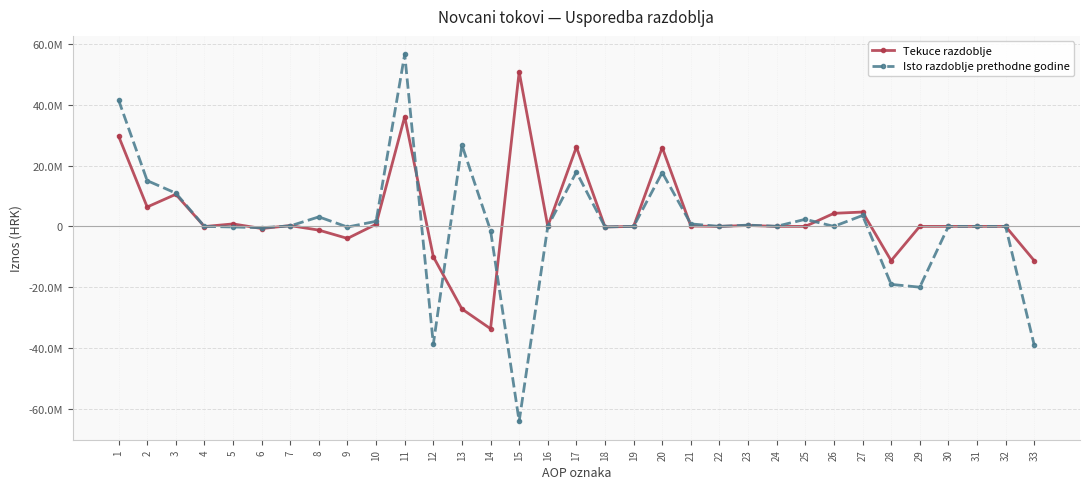

True or false: Isto razdoblje prethodne godine and Tekuce razdoblje cross at least once.

True